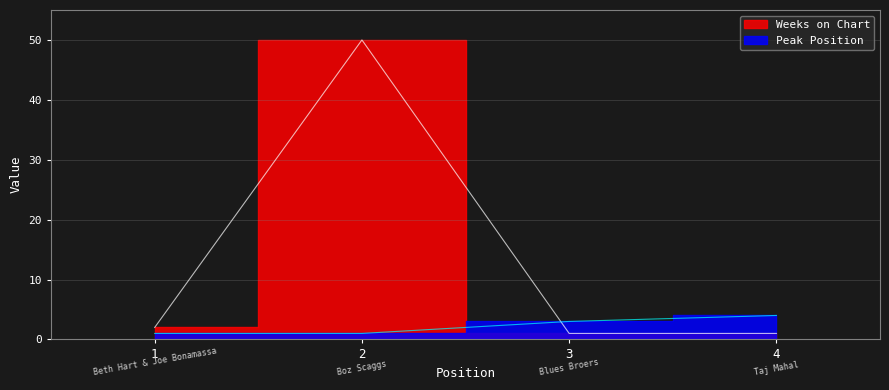

List the series in order of their overall mean, highest first.

Weeks on Chart, Peak Position